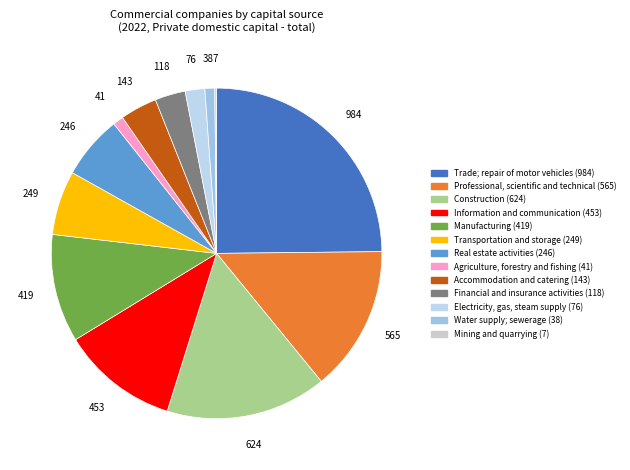

Which has a higher value, Agriculture, forestry and fishing or Professional, scientific and technical?

Professional, scientific and technical